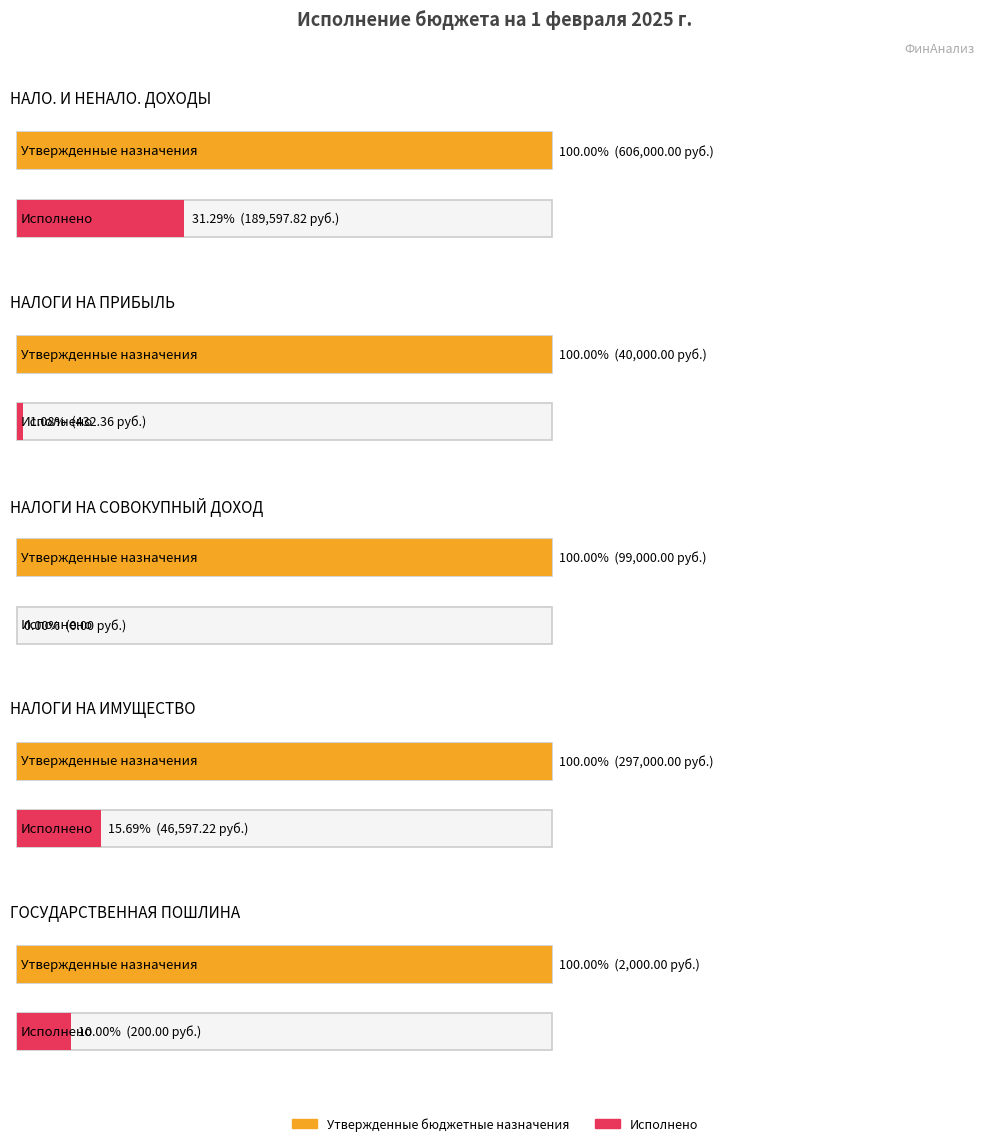

How many data points in Исполнено are less than 432?

2